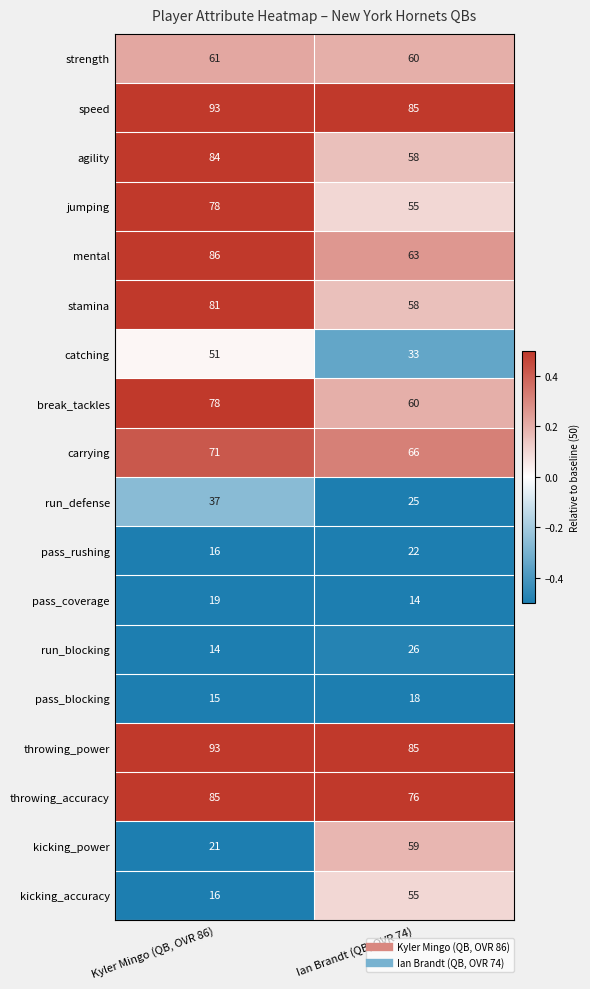

What is the difference between the speed values at Kyler Mingo (QB, OVR 86) and Ian Brandt (QB, OVR 74)?

8